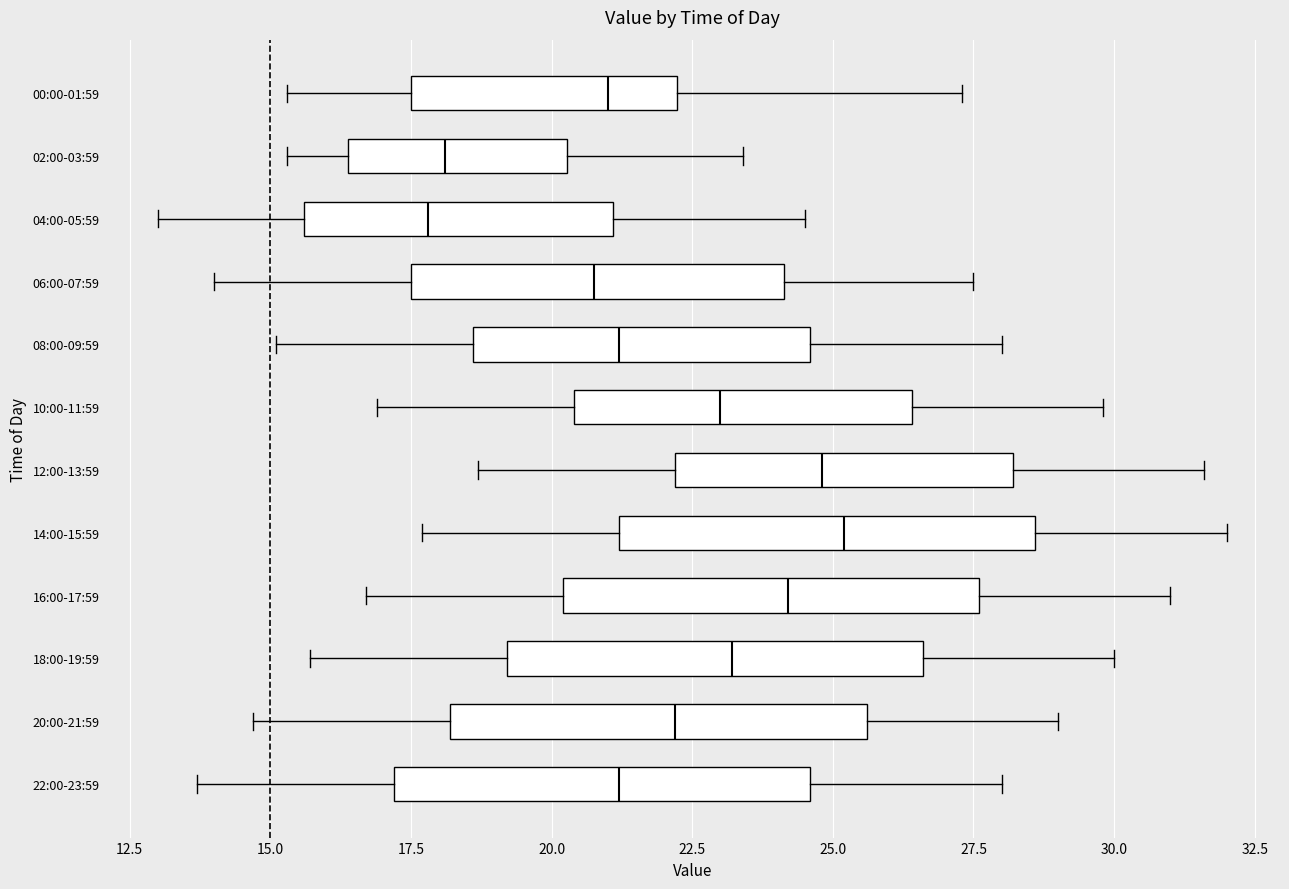

Reading bottom to top, transcribe this box plot: for each box, give where its median line is, the range the box spans, and where its two whiskers end, as read against the x-axis. The values are not printed on the chart, so give them approximately, as read against the axis.

22:00-23:59: median 21.0, box 17.0 to 24.5, whiskers 13.5 to 28.0
20:00-21:59: median 22.0, box 18.0 to 25.5, whiskers 14.5 to 29.0
18:00-19:59: median 23.0, box 19.0 to 26.5, whiskers 15.5 to 30.0
16:00-17:59: median 24.0, box 20.0 to 27.5, whiskers 16.5 to 31.0
14:00-15:59: median 25.0, box 21.0 to 28.5, whiskers 17.5 to 32.0
12:00-13:59: median 25.0, box 22.0 to 28.0, whiskers 18.5 to 31.5
10:00-11:59: median 23.0, box 20.5 to 26.5, whiskers 17.0 to 30.0
08:00-09:59: median 21.0, box 18.5 to 24.5, whiskers 15.0 to 28.0
06:00-07:59: median 21.0, box 17.5 to 24.0, whiskers 14.0 to 27.5
04:00-05:59: median 18.0, box 15.5 to 21.0, whiskers 13.0 to 24.5
02:00-03:59: median 18.0, box 16.5 to 20.5, whiskers 15.5 to 23.5
00:00-01:59: median 21.0, box 17.5 to 22.0, whiskers 15.5 to 27.5